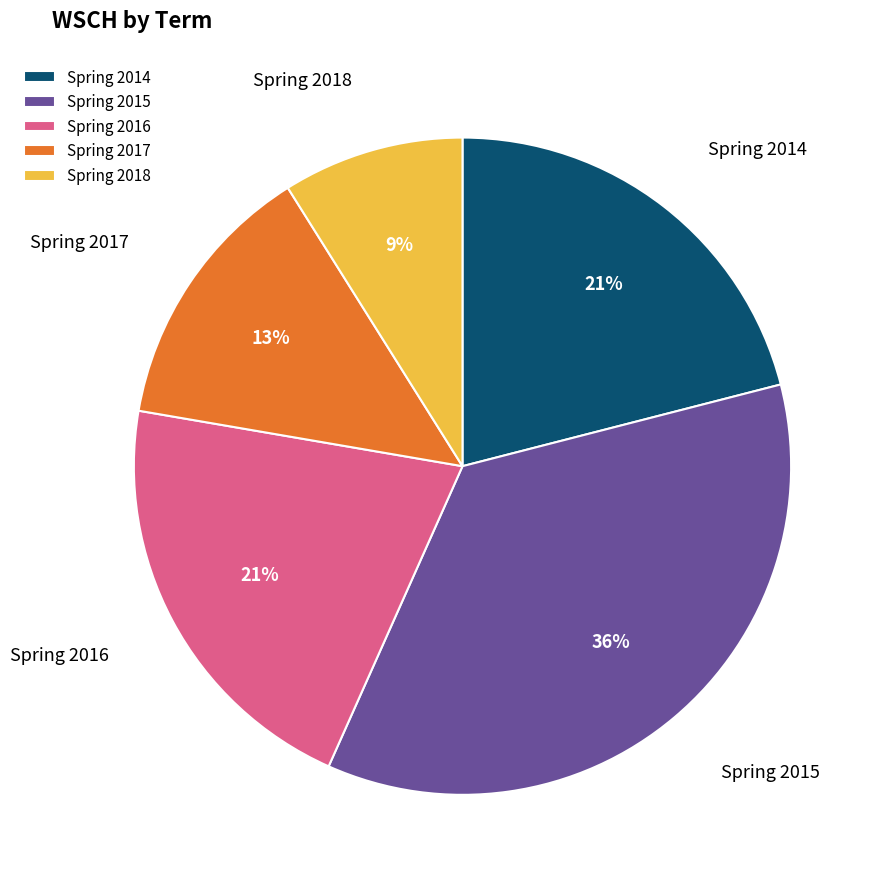

What is the largest slice in the pie chart?

Spring 2015